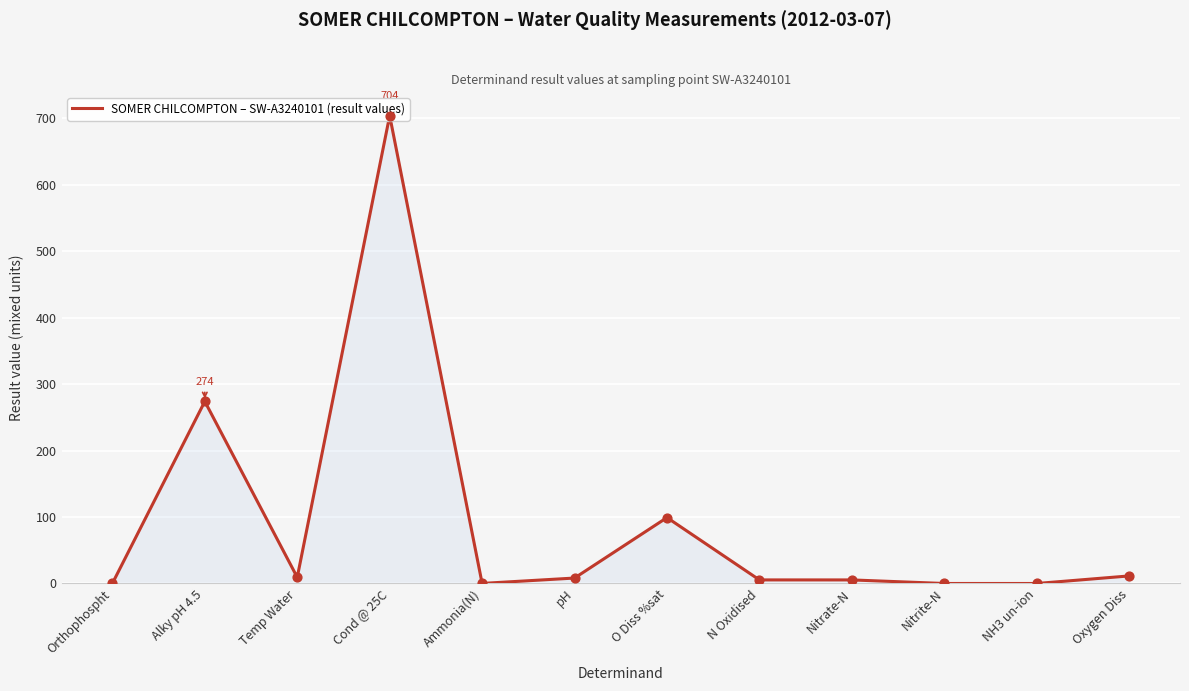

Which has a higher value, Oxygen Diss or Nitrite-N?

Oxygen Diss